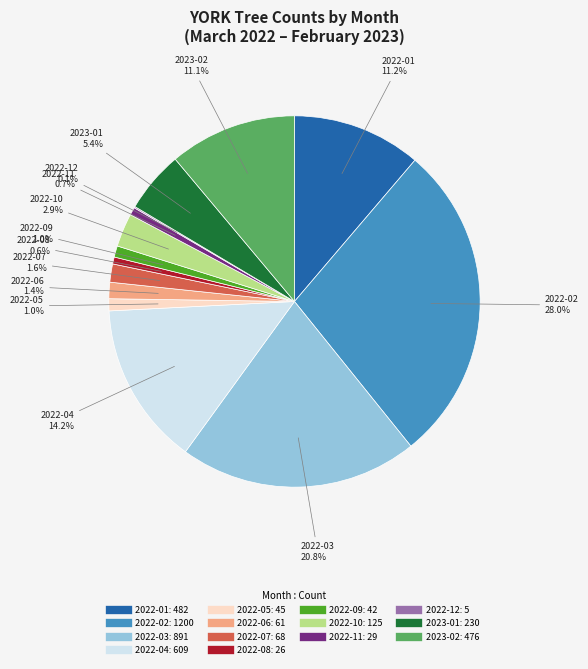

Is there any slice that represents more than half of the pie?

No